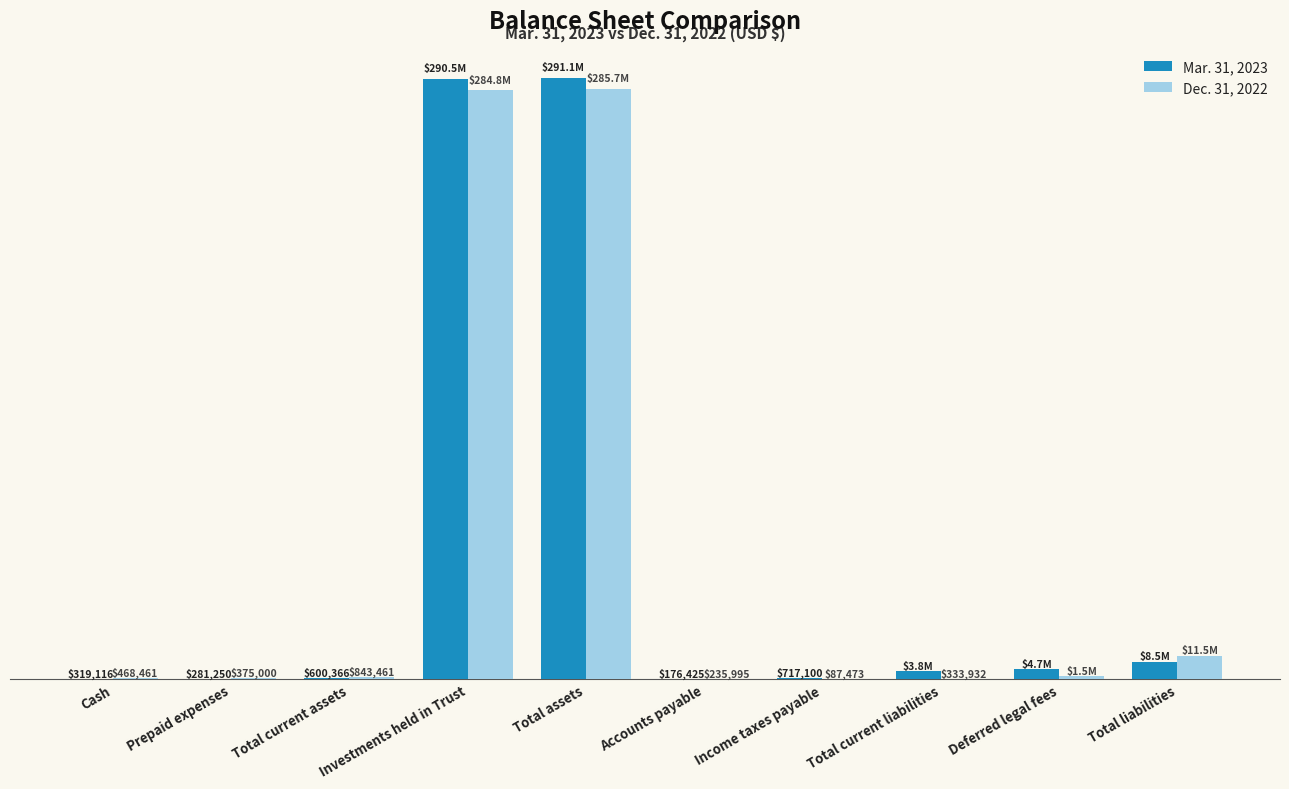

What is the total value across all series at Total assets?

576756483